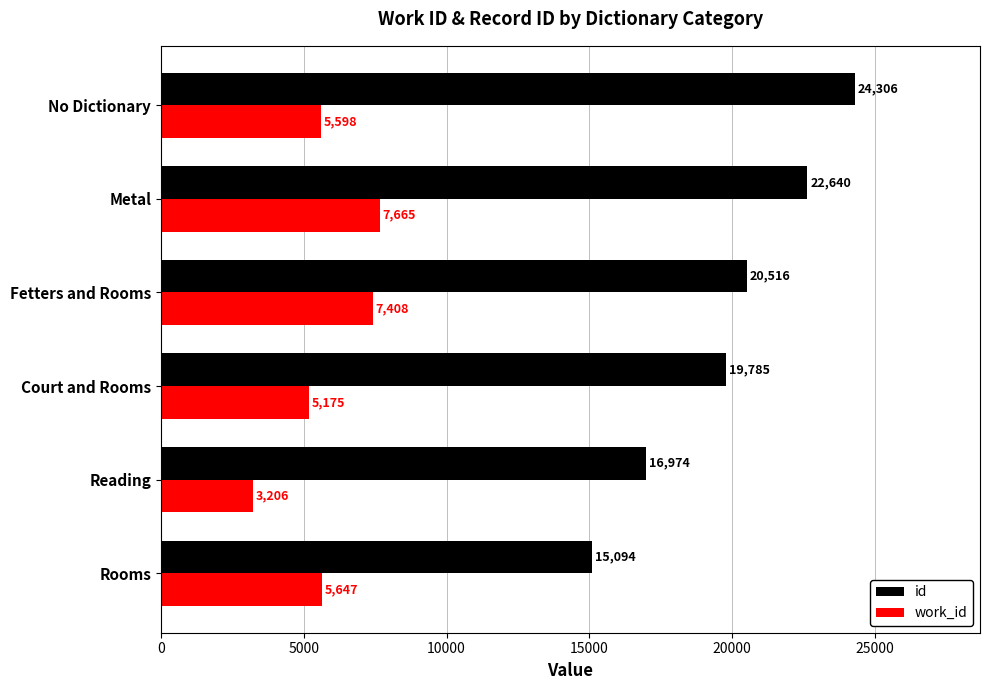

What is the maximum value shown in the chart?

24306